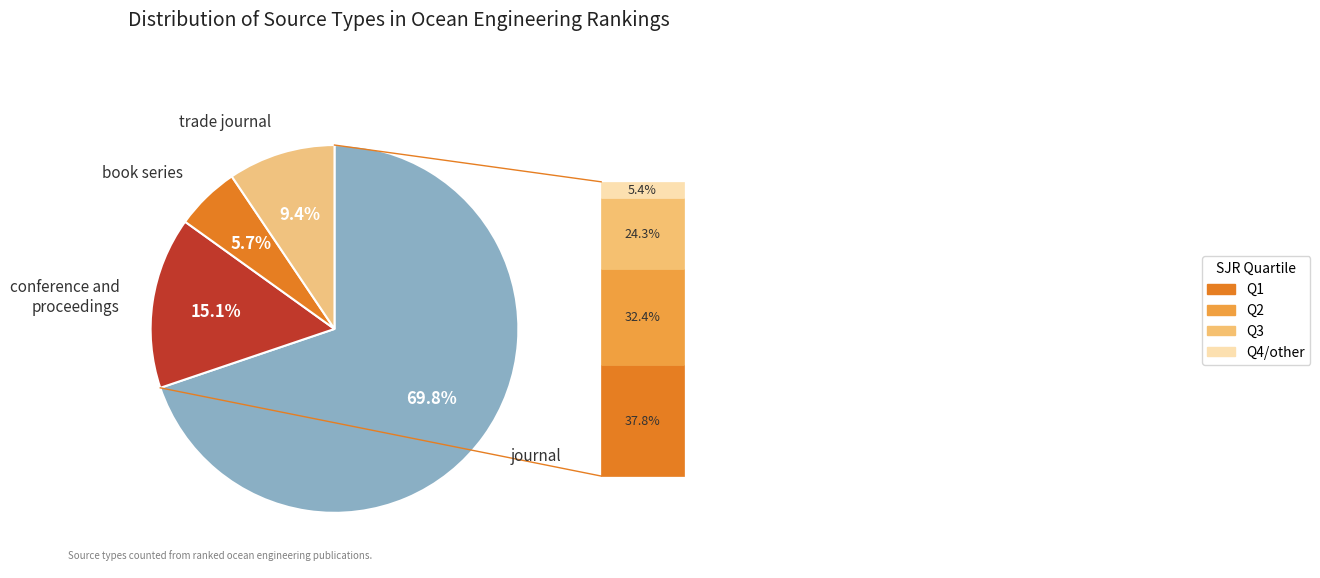

Is there a majority slice in this chart?

Yes